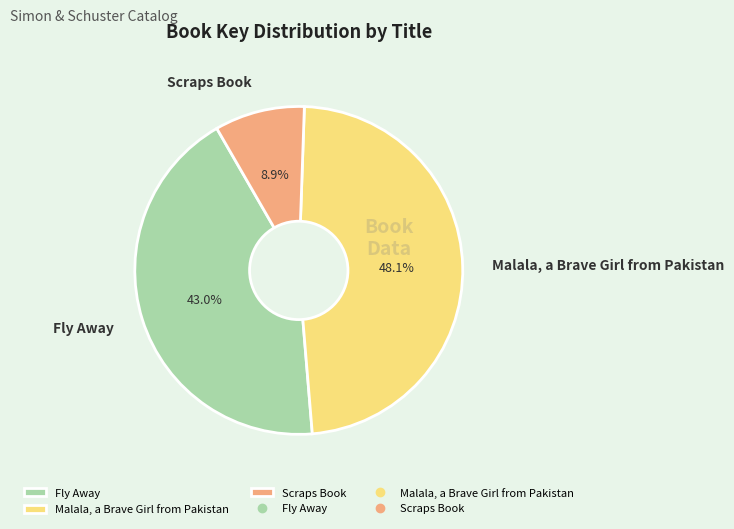

Count the number of slices in the pie.

3